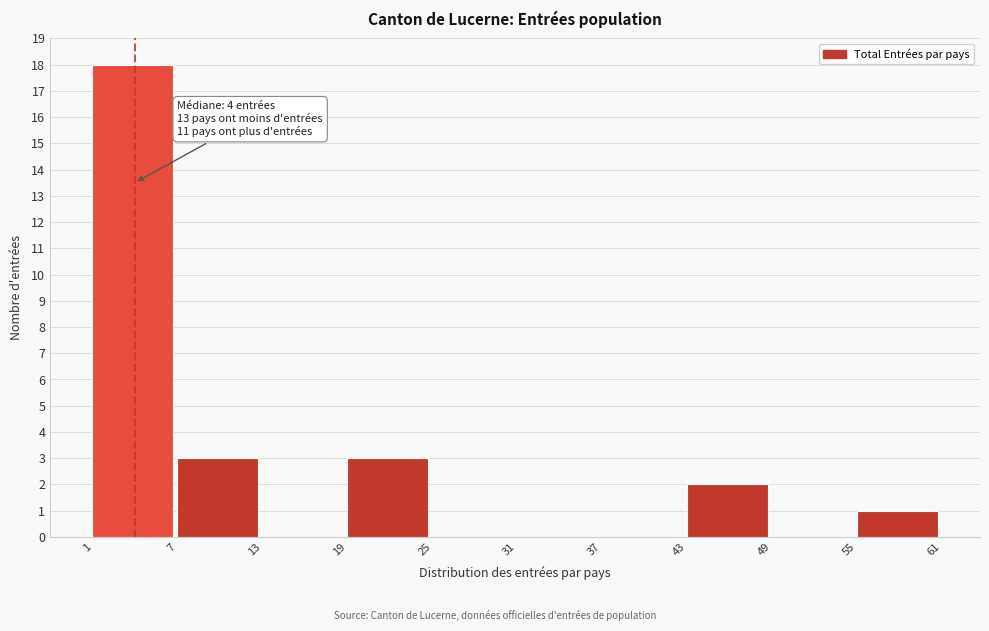

Which range on the x-axis has the tallest bar?

1 to 7